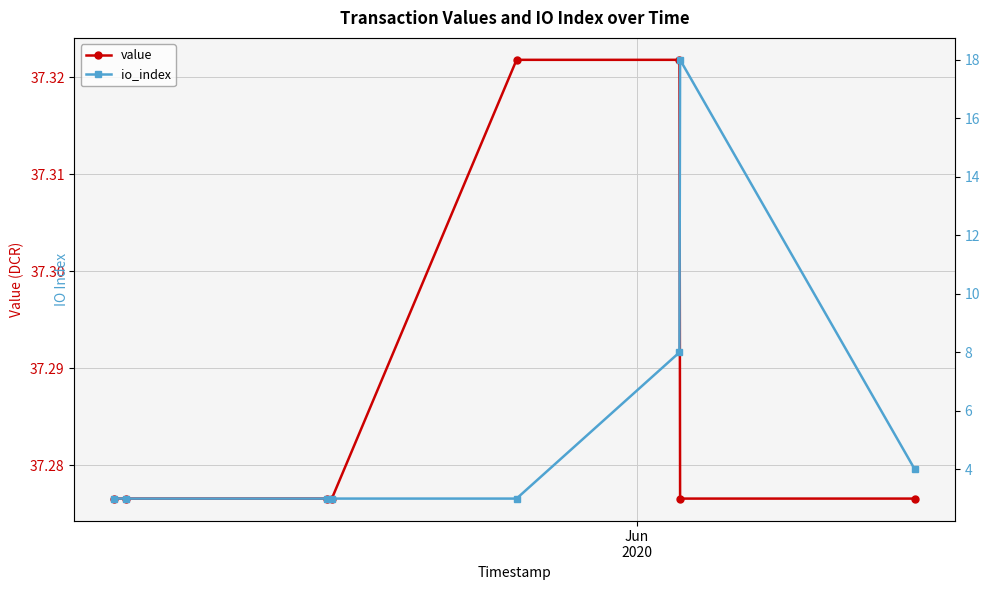

Count the value values in the range 37 to 38.

8